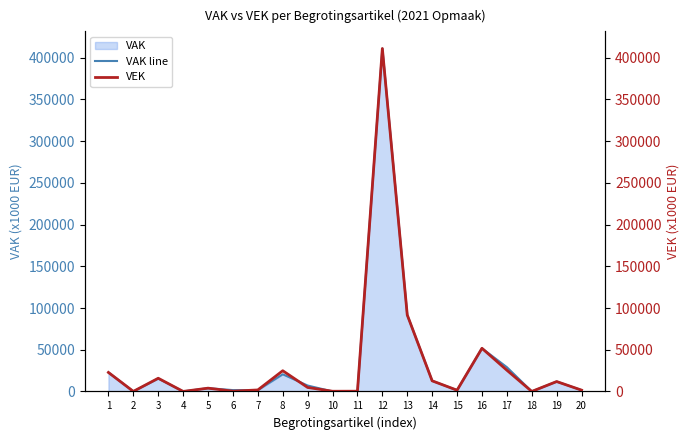

What is the value of the VAK line point at the 3rd from the left?

15488